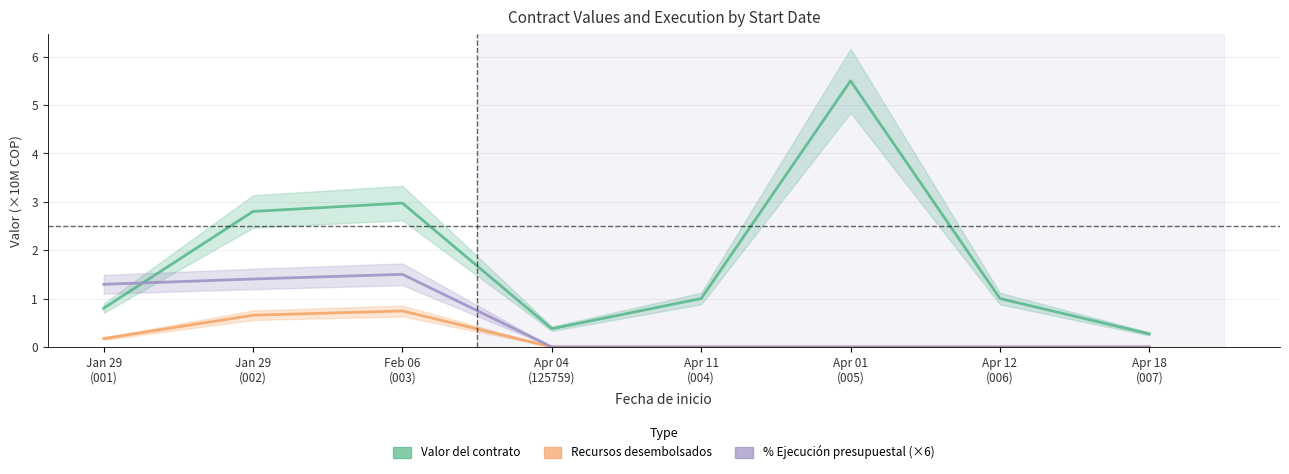

What is the label of the 7th point from the left?

Apr 12
(006)